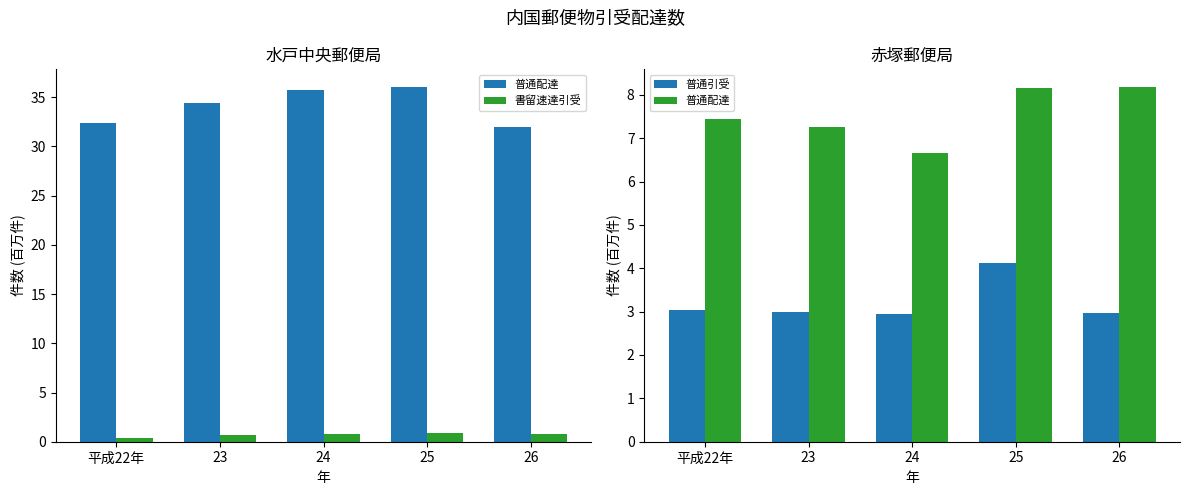

At how many categories does at least one series exceed 7?

4